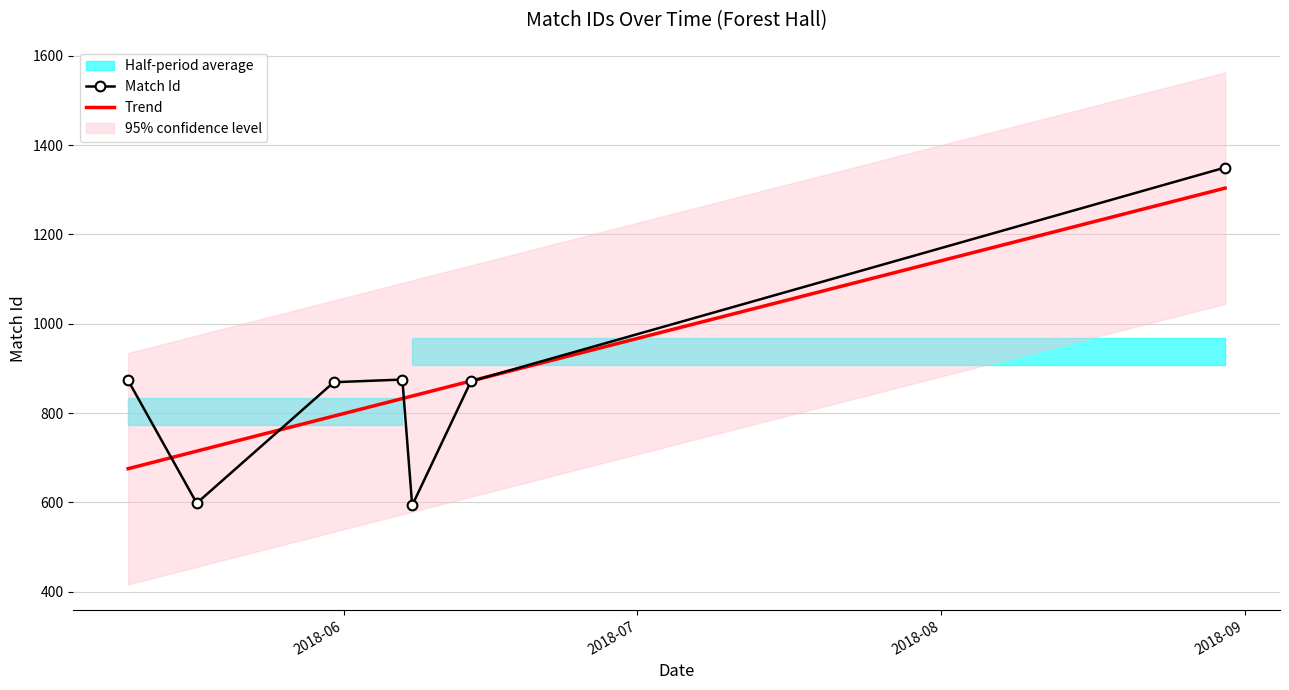

True or false: Match Id has more than 0 points higher than both neighbors.

True